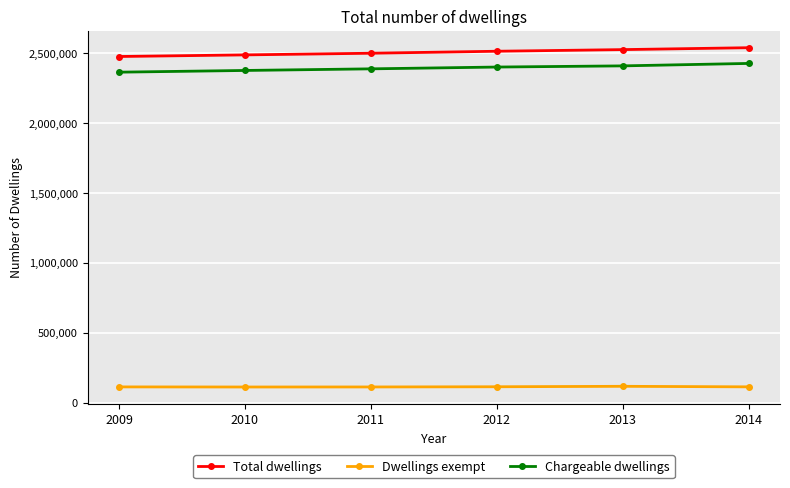

True or false: Chargeable dwellings and Total dwellings cross at least once.

False